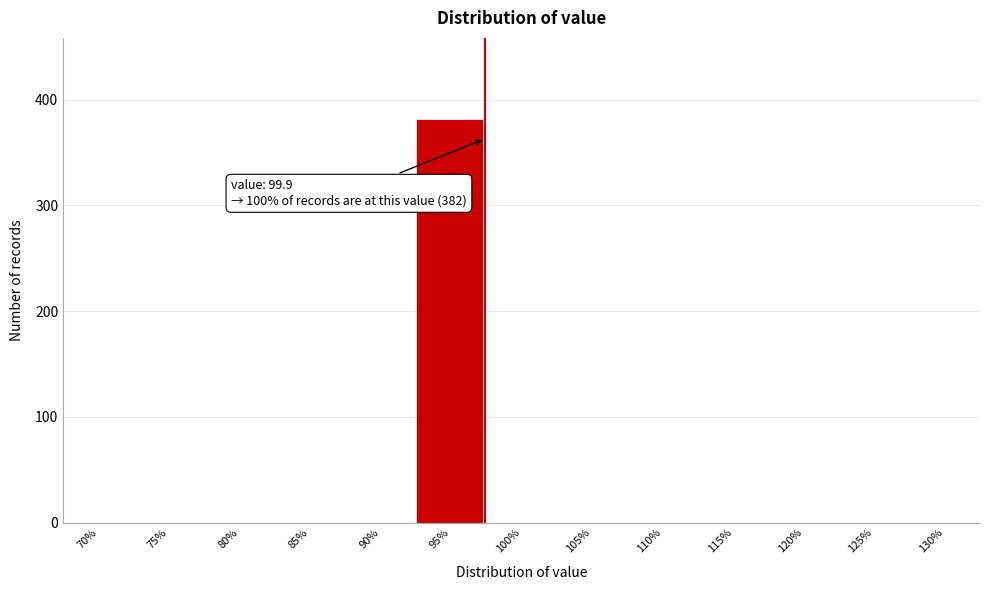

Reading right to left, list all the values displayed in this chart.

130%=0	125%=0	120%=0	115%=0	110%=0	105%=0	100%=0	95%=382	90%=0	85%=0	80%=0	75%=0	70%=0